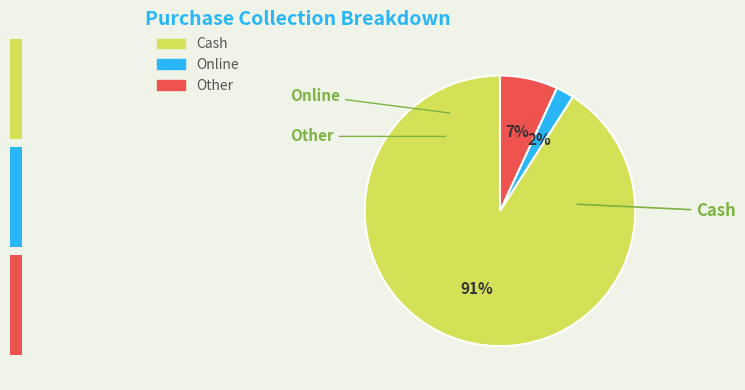

True or false: Online accounts for 16% of the total.

False